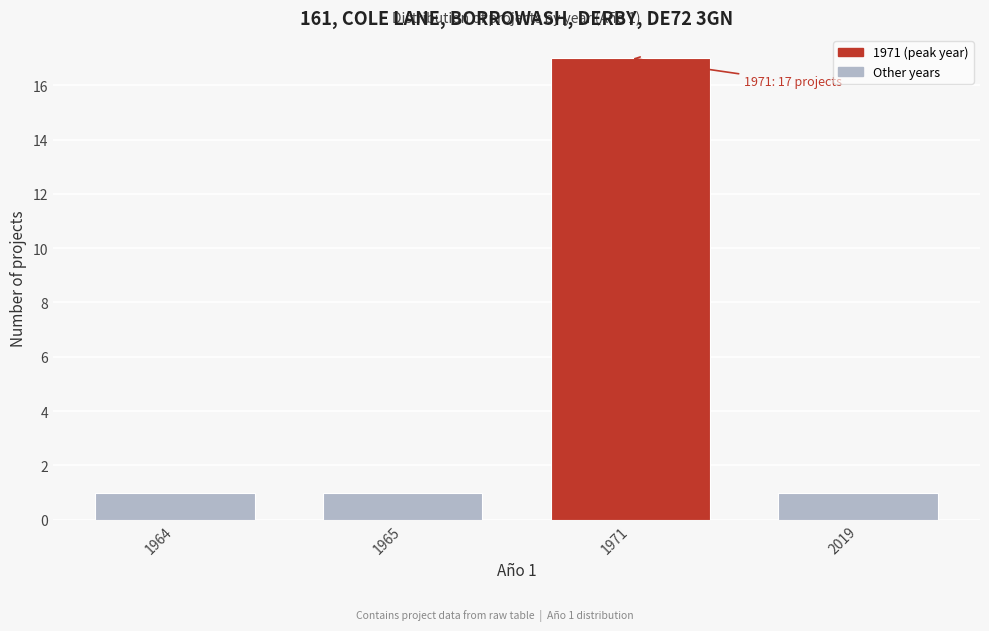

Reading left to right, list all the values displayed in this chart.

1	1	17	1